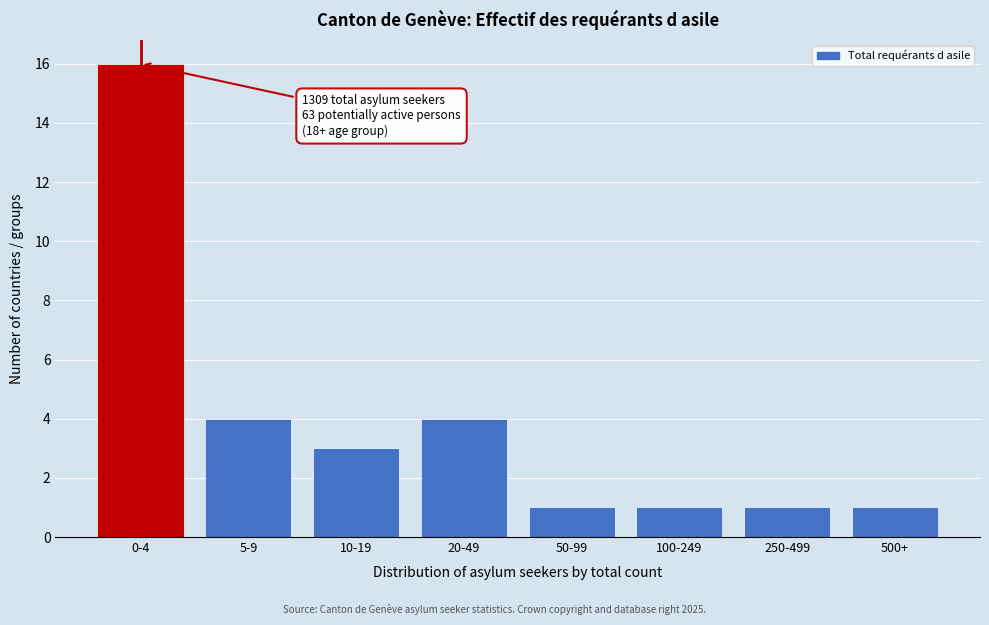

Reading right to left, what are all the values shown in this chart?

1	1	1	1	4	3	4	16